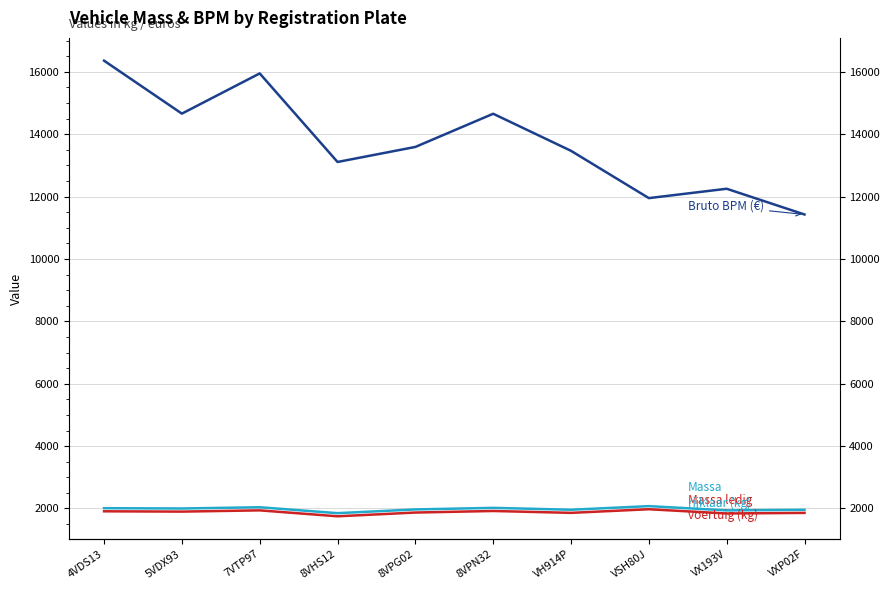

What position from the right is VXP02F?

1